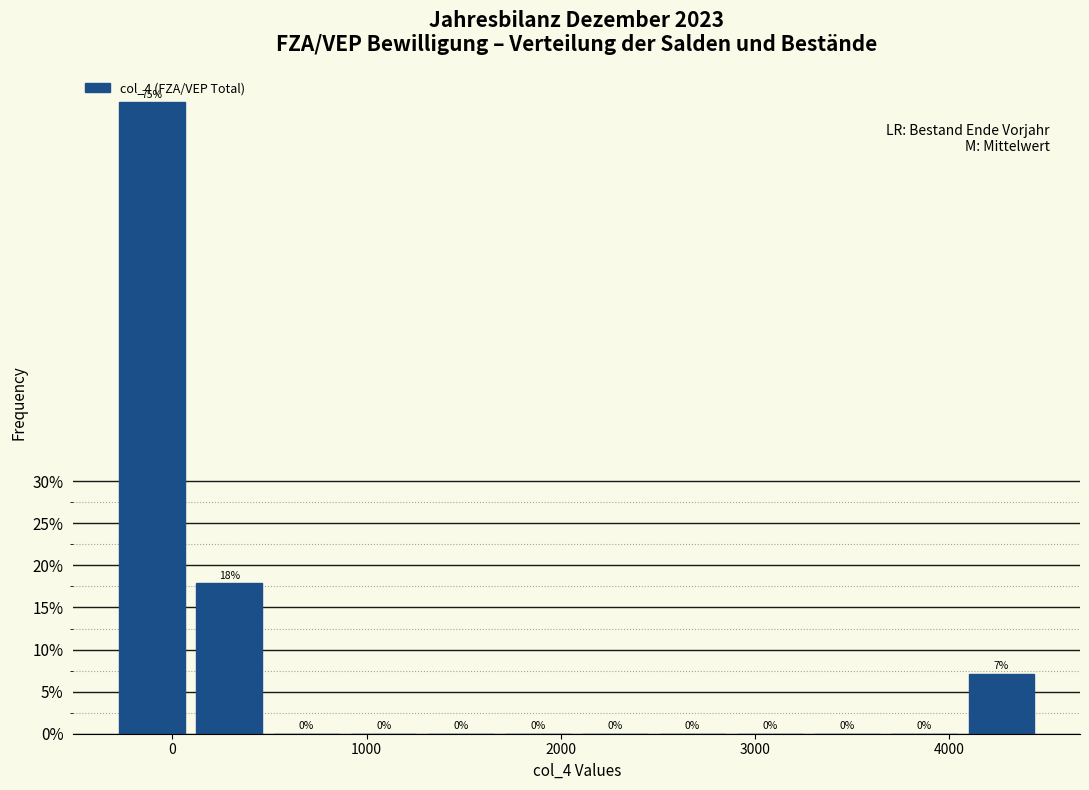

Read against the x-axis, roughly where is the centre of the tallest bar?

-100